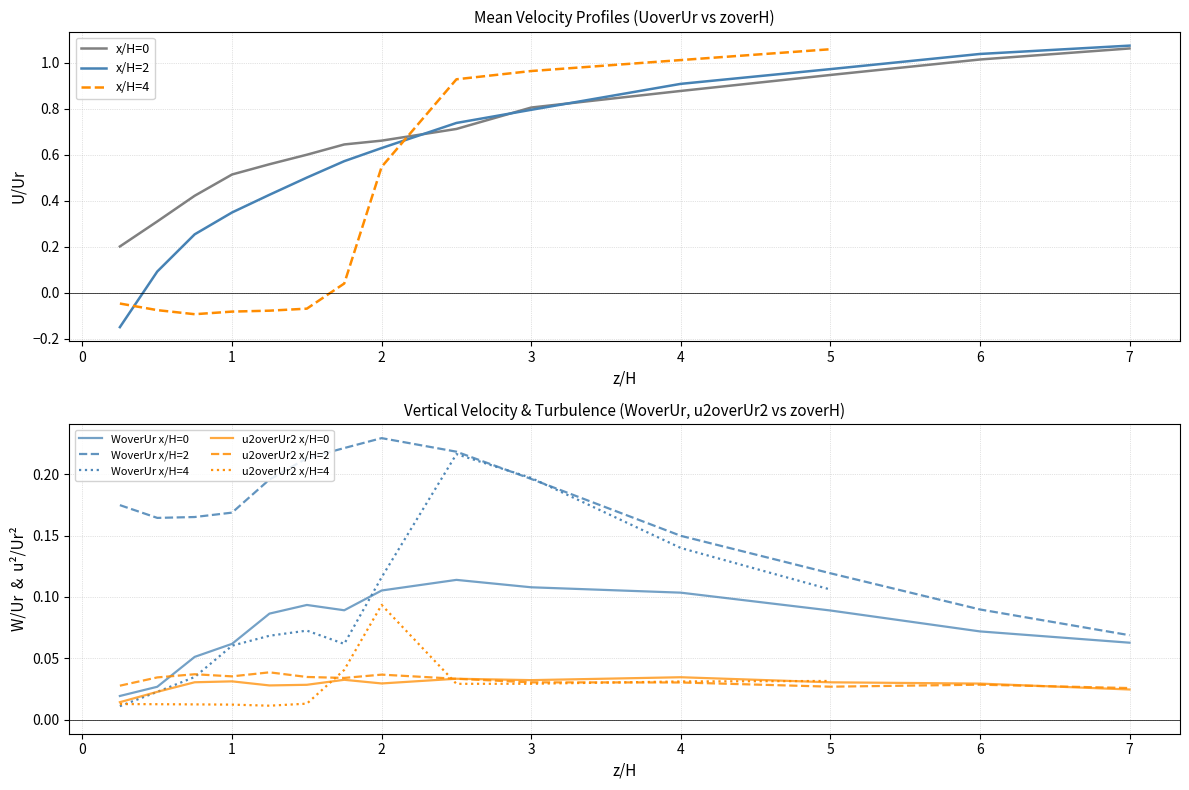

At which category does UoverUr reach its first local peak?

13